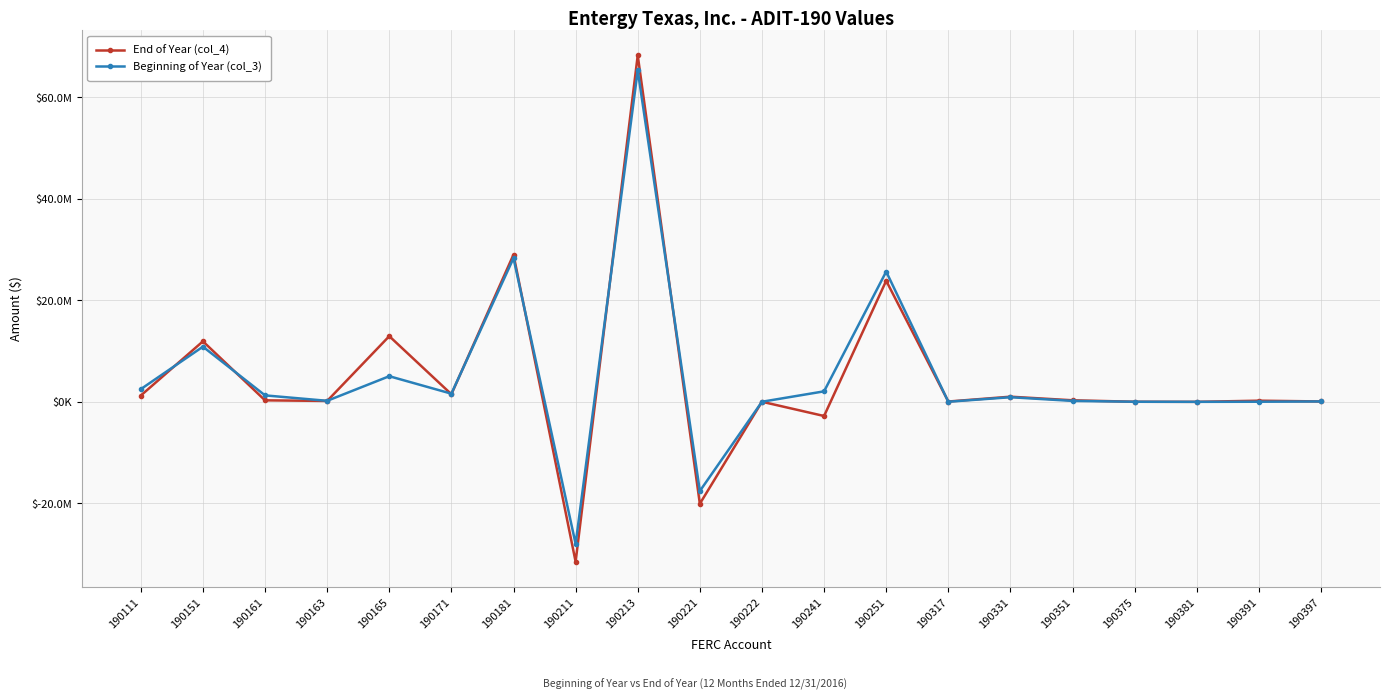

Which has a higher value, 190111 or 190391?

190111